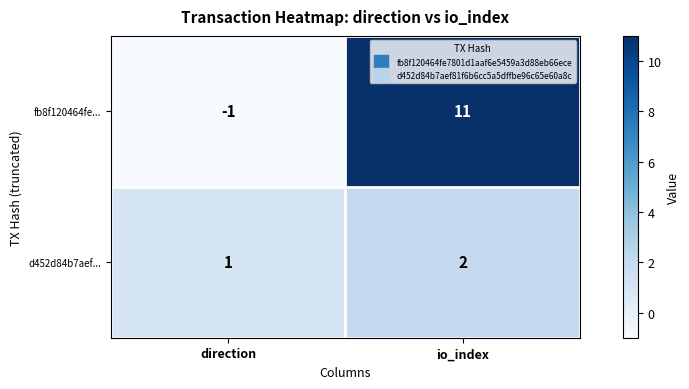

What is the spread (max minus min) of values at io_index?

9